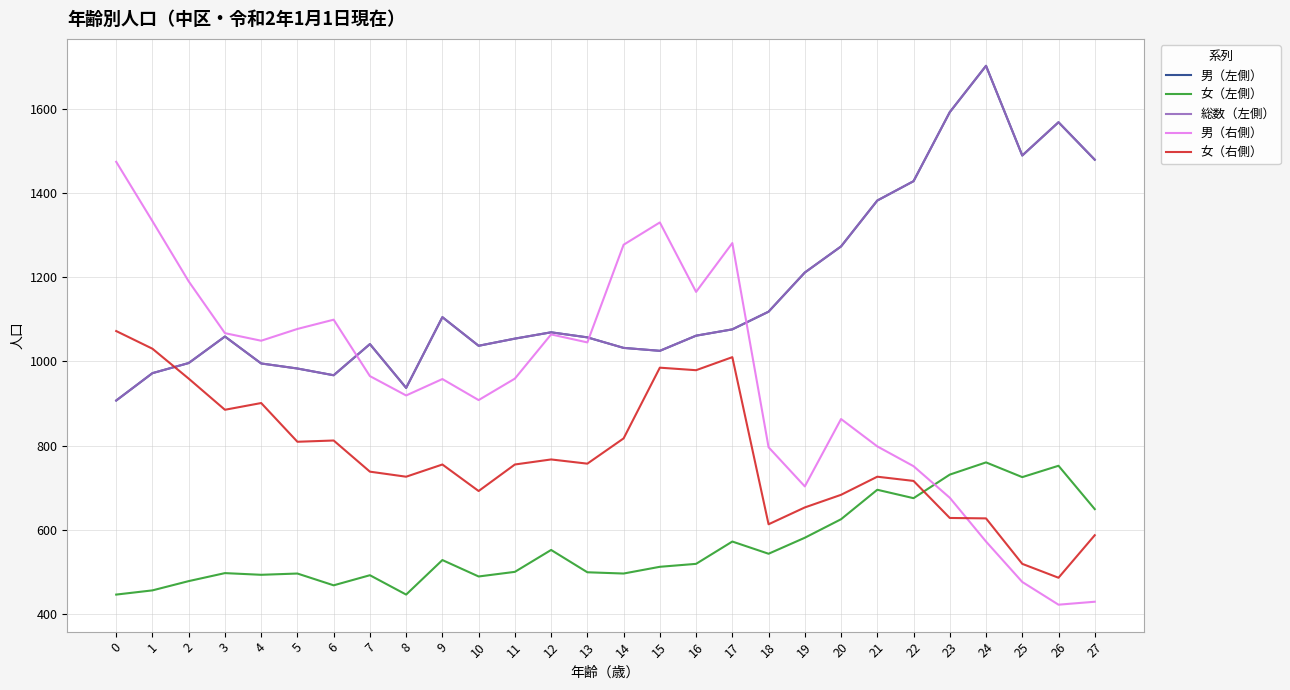

Does the chart have visible grid lines?

Yes